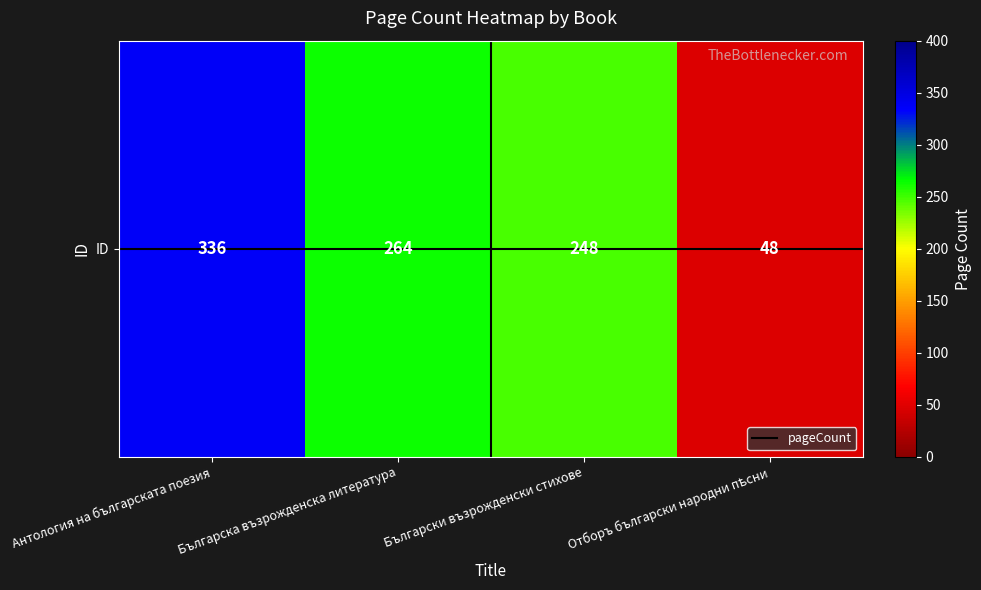

What is the sum of all values?

896